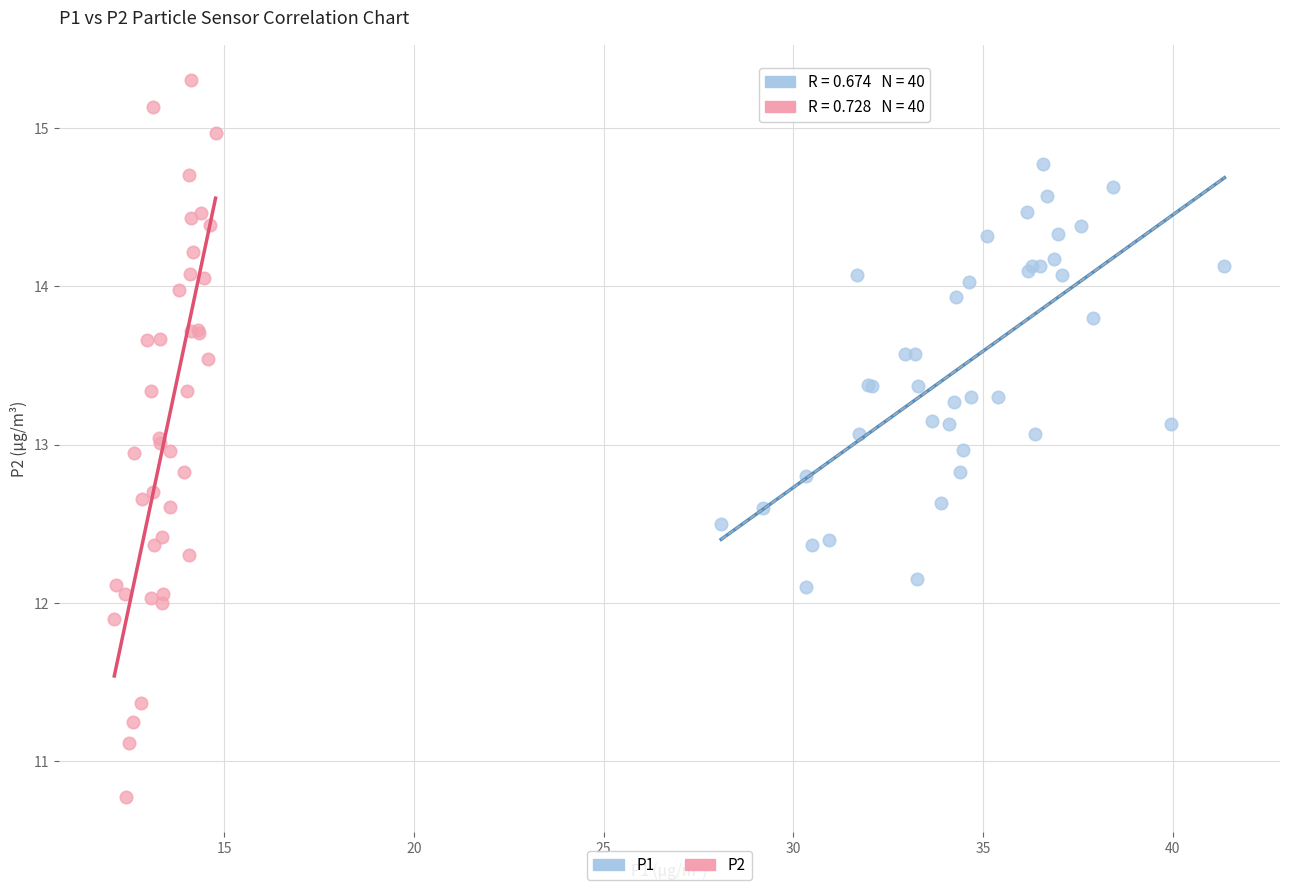

Which series reaches the minimum Y coordinate?

P2